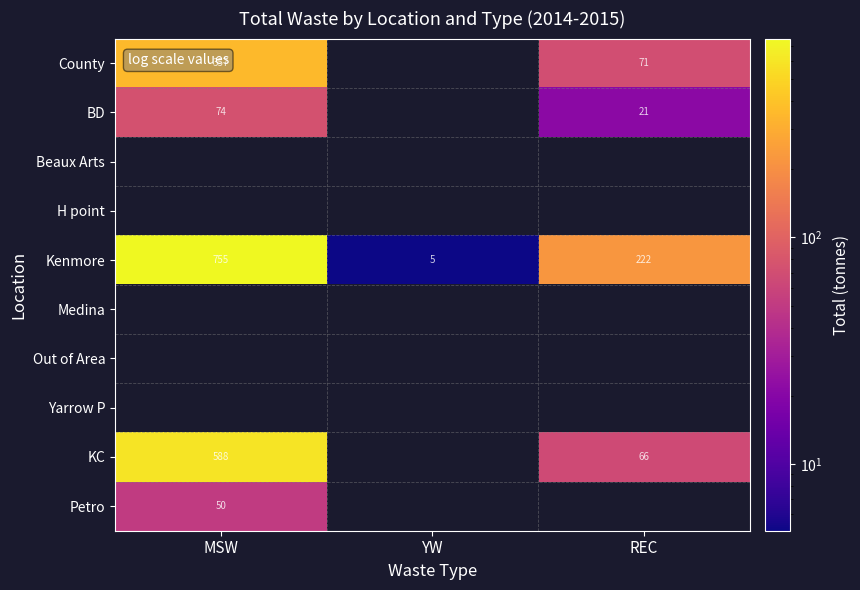

Rank the categories by Kenmore value from highest to lowest.

MSW, REC, YW